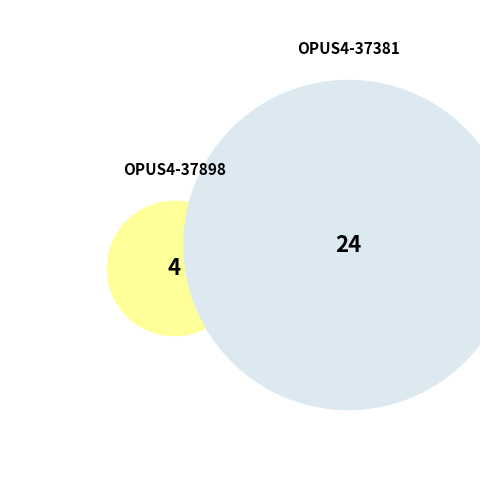

To the nearest percent, what is the combined percentage of OPUS4-37898 and OPUS4-37381?

100%